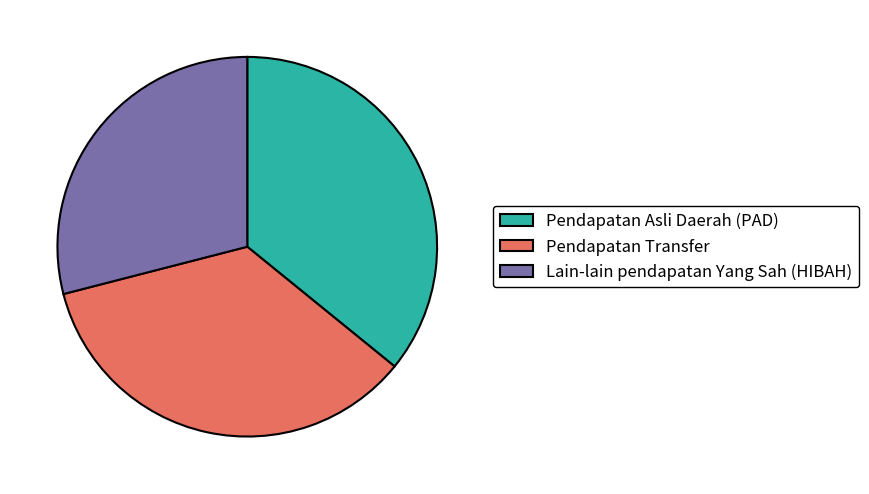

Does Pendapatan Asli Daerah (PAD) account for over 50% of the chart?

No